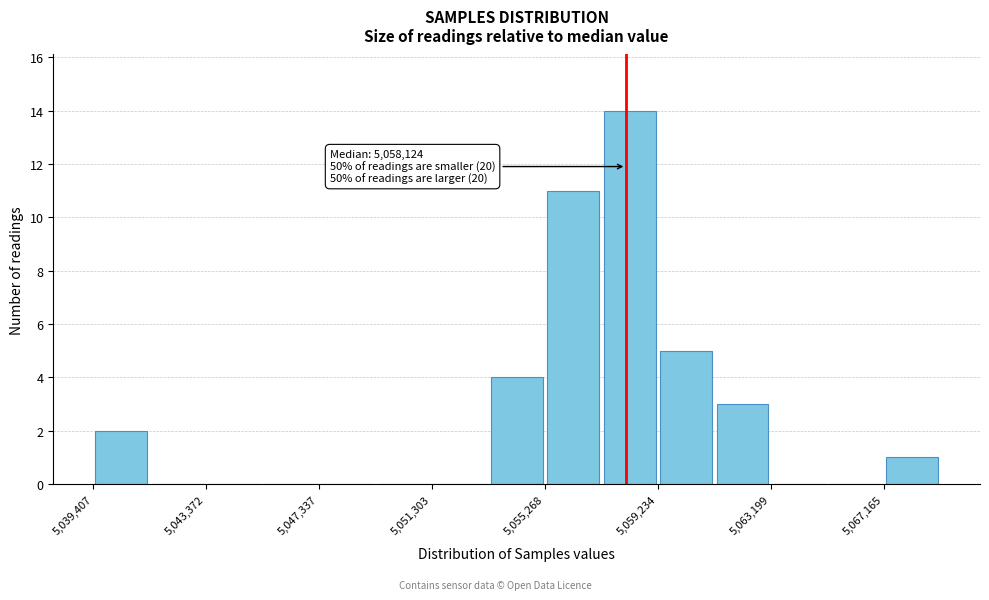

Read against the x-axis, roughly where is the centre of the tallest bar?

5058000